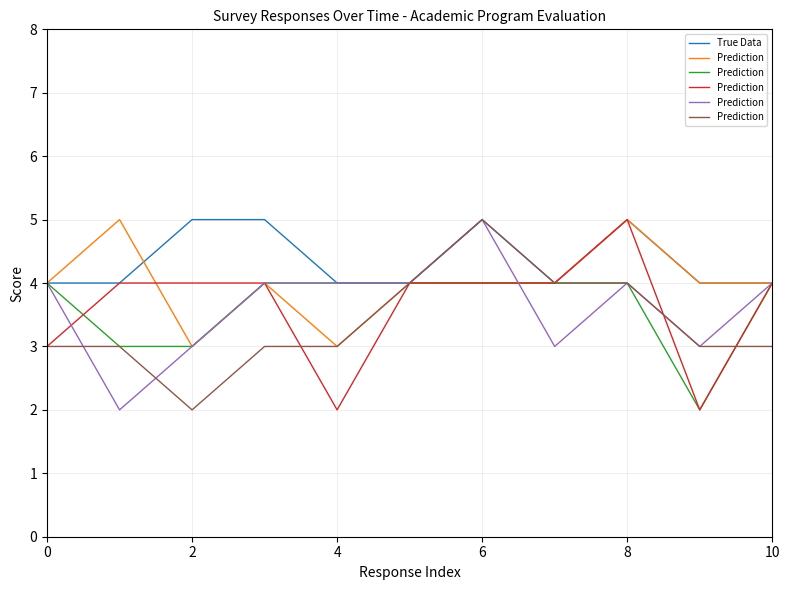

Rank the series by their average value, from highest to lowest.

True Data, Prediction